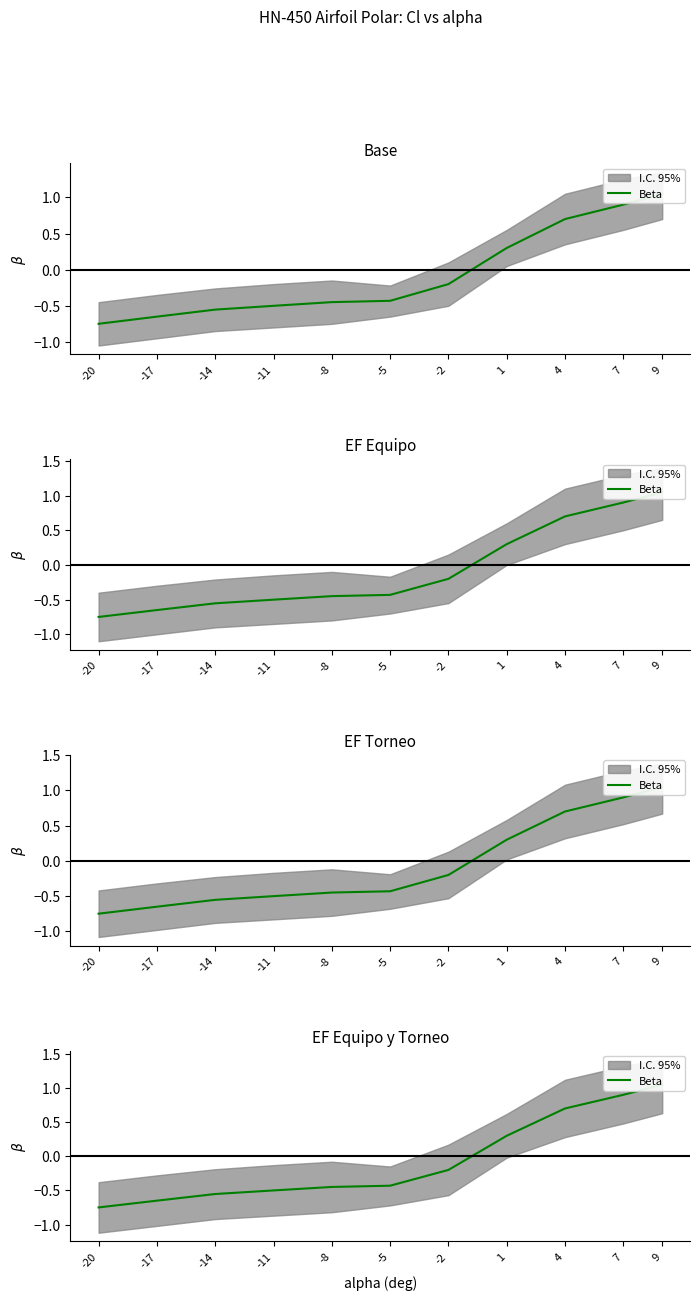

What is the value of the 3rd point from the left?

-0.6